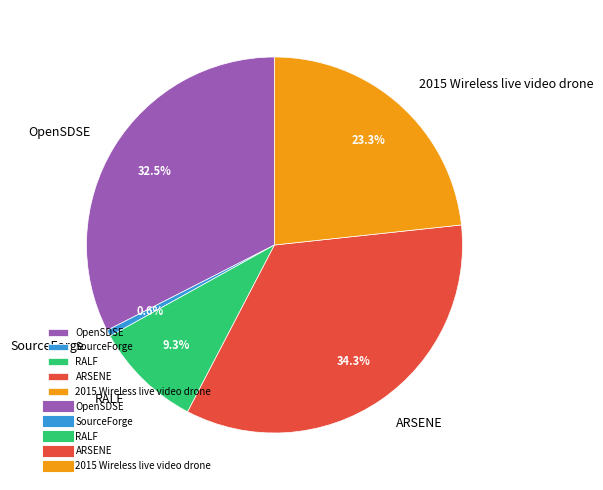

Which slice is the largest?

ARSENE